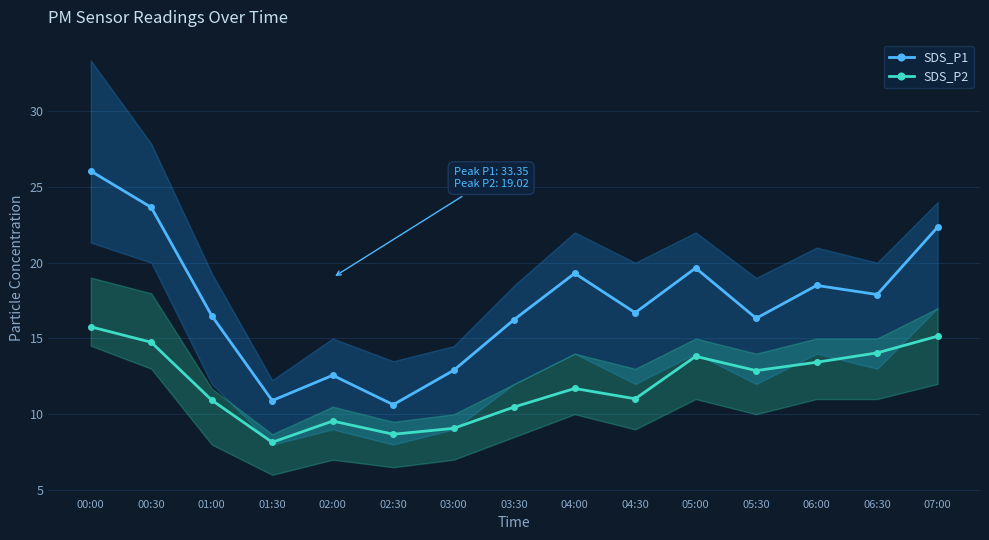

At which label does SDS_P1 reach its peak?

00:00